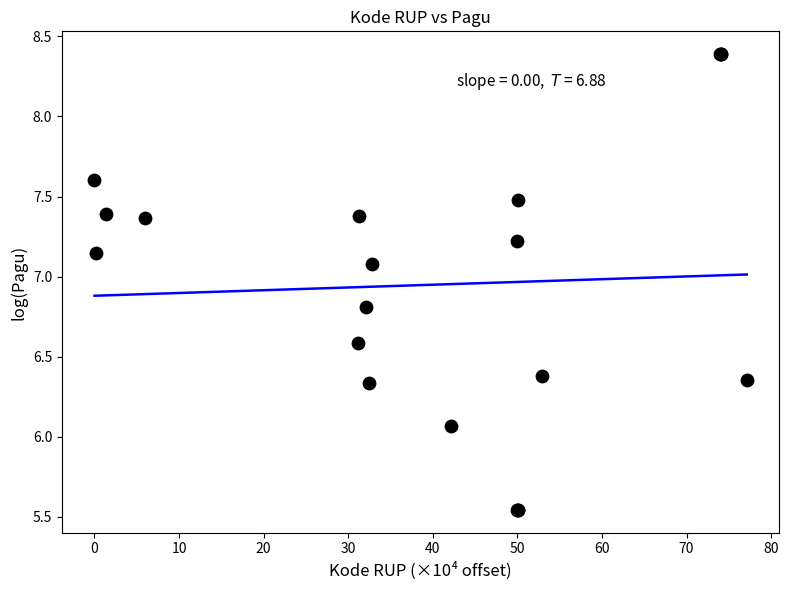

What Y value in the scatter plot is closest to 6?

6.1